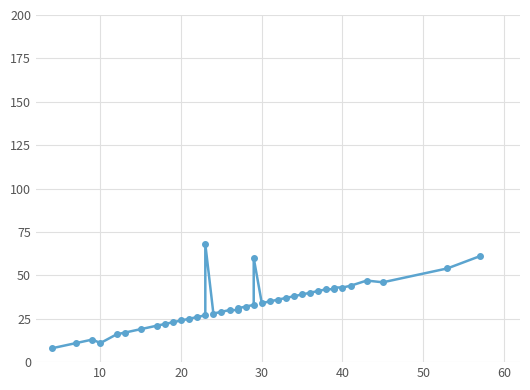

What is the difference between the second highest and minimum values?

53